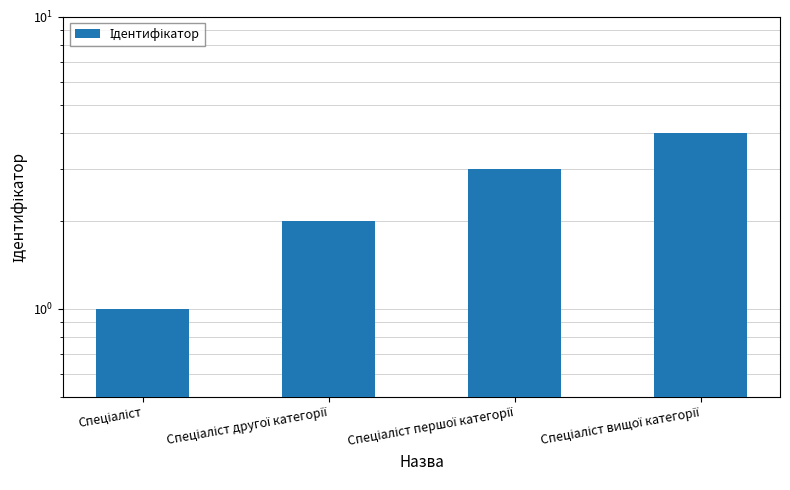

List the labels in order of value, smallest first.

Спеціаліст, Спеціаліст другої категорії, Спеціаліст першої категорії, Спеціаліст вищої категорії